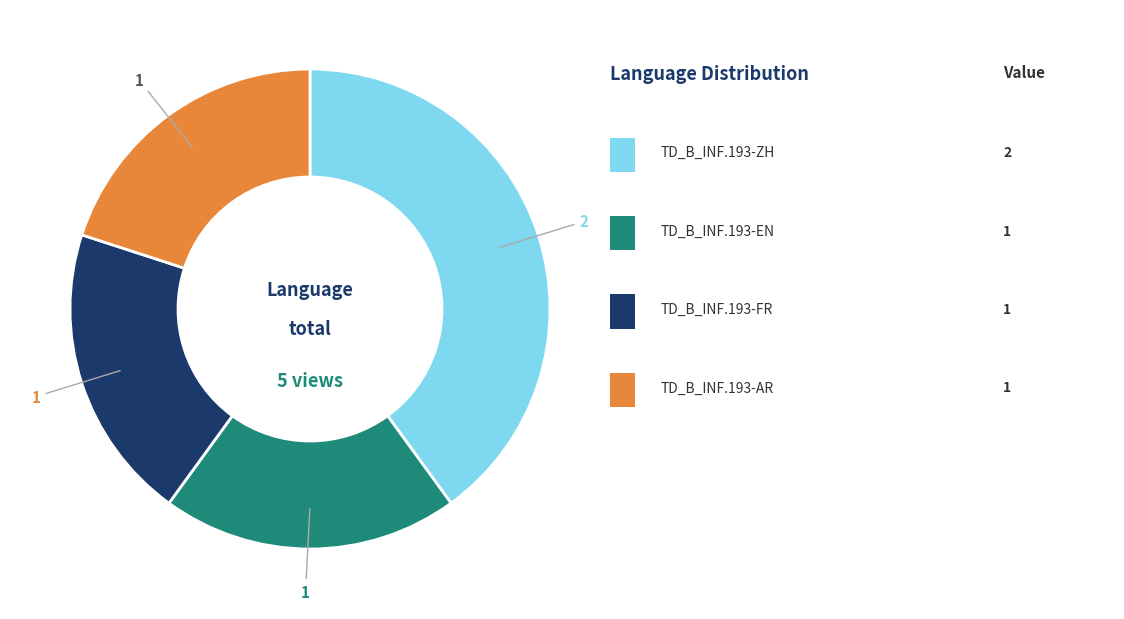

Is there a majority slice in this chart?

No